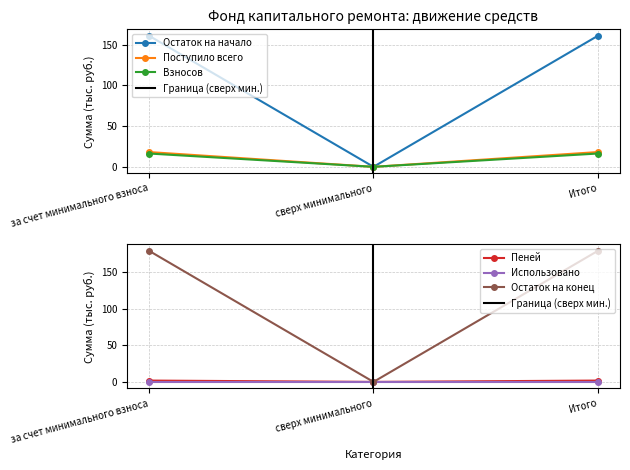

The value of Поступило всего at сверх минимального is 0.0. True or false?

True